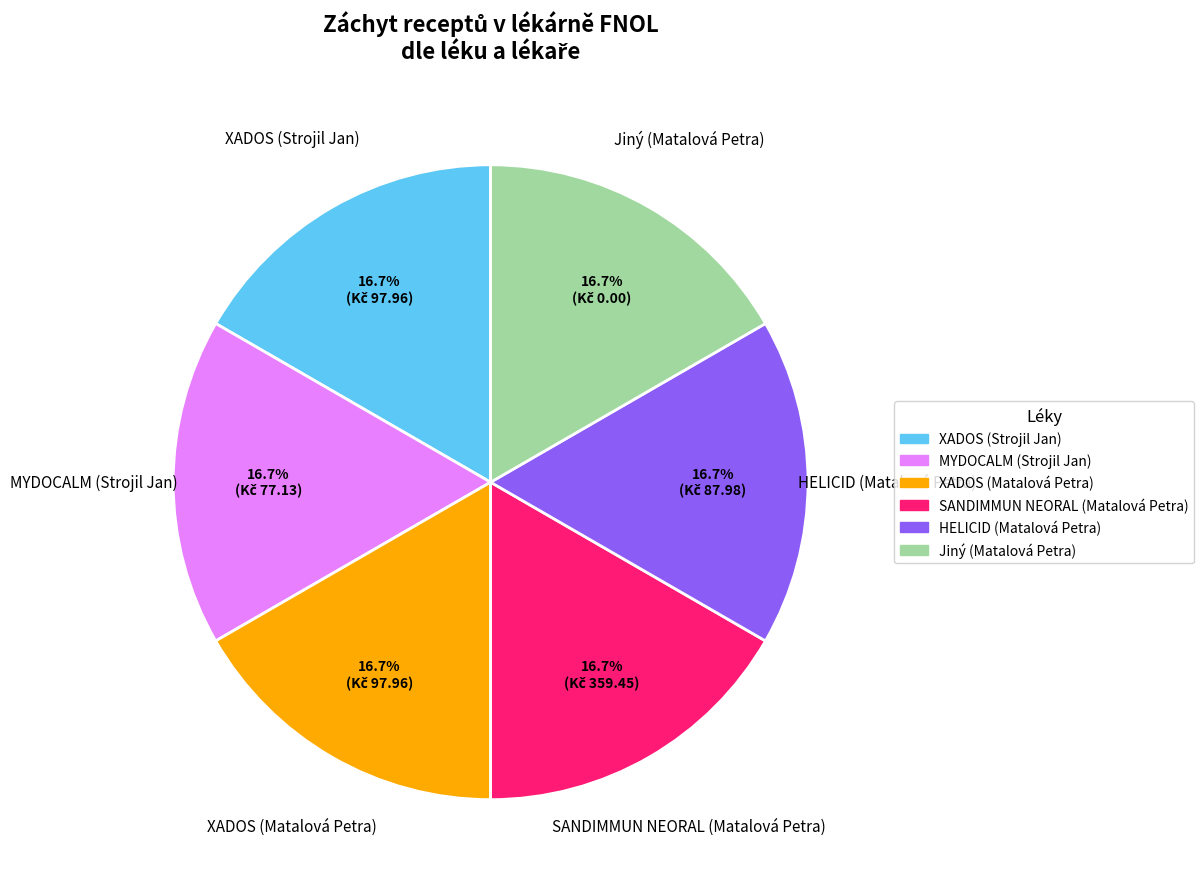

Is there any slice that represents more than half of the pie?

No